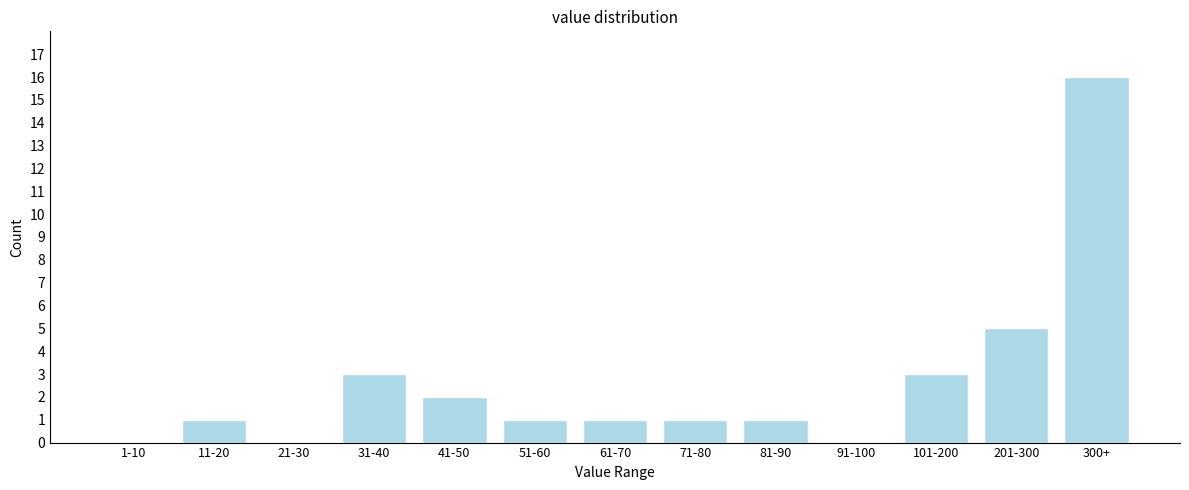

Reading right to left, extract all data points from this chart.

300+=16	201-300=5	101-200=3	91-100=0	81-90=1	71-80=1	61-70=1	51-60=1	41-50=2	31-40=3	21-30=0	11-20=1	1-10=0